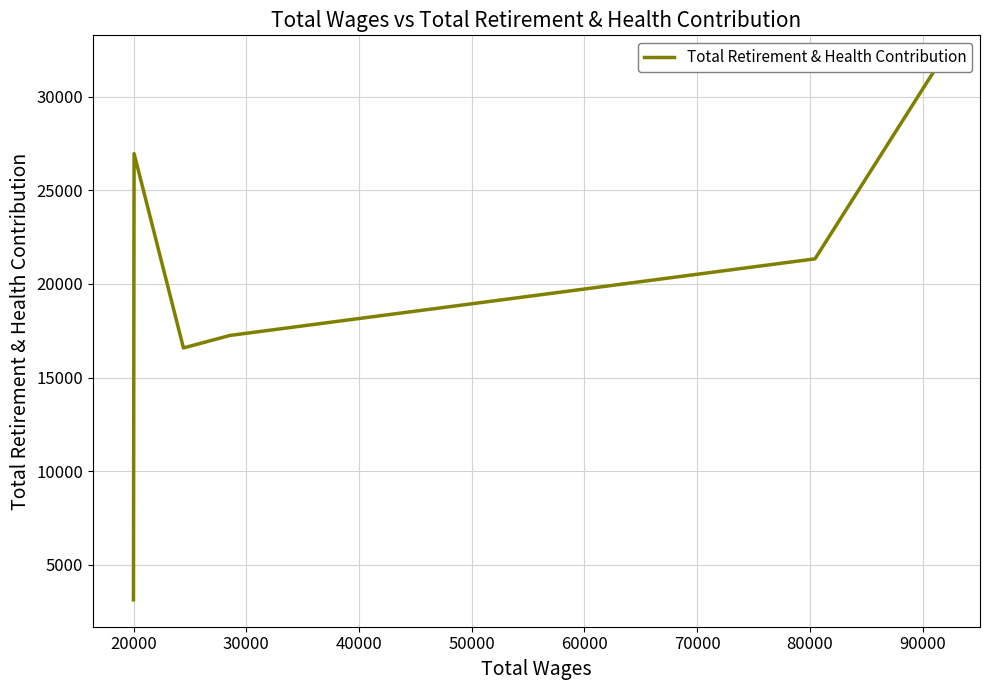

What is the value of the 5th point from the left?

21338